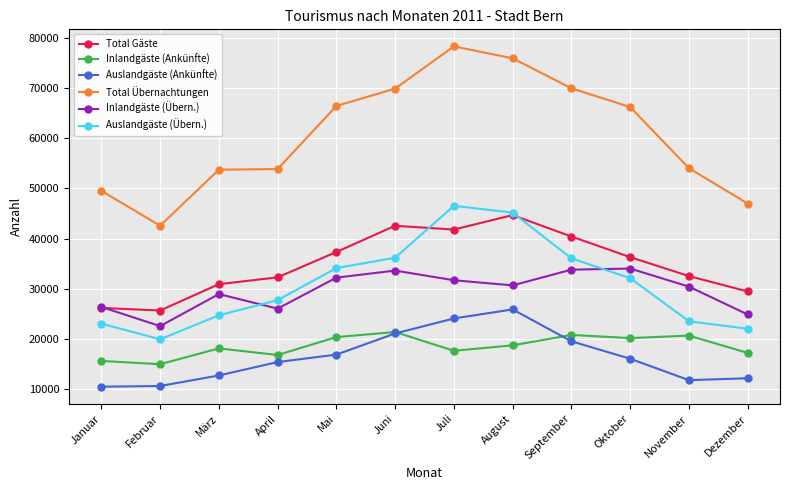

What is the difference between the Auslandgäste (Ankünfte) values at Dezember and Mai?

4705